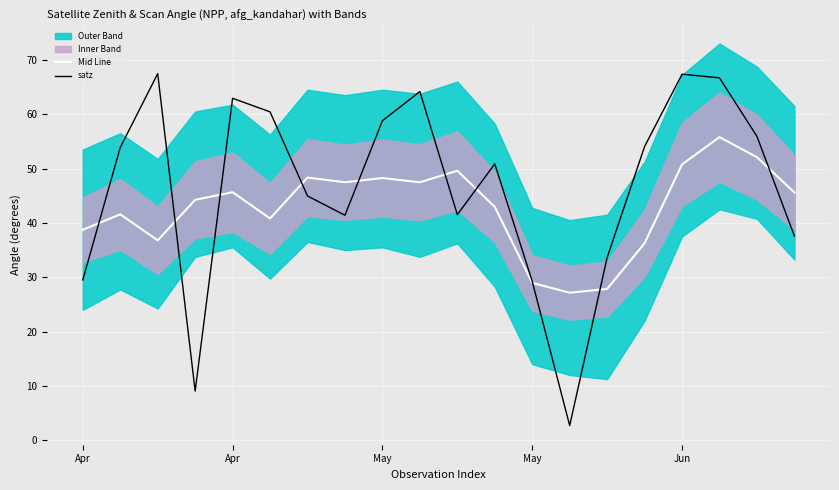

Where do satz and Mid Line first cross each other?

Apr and Apr